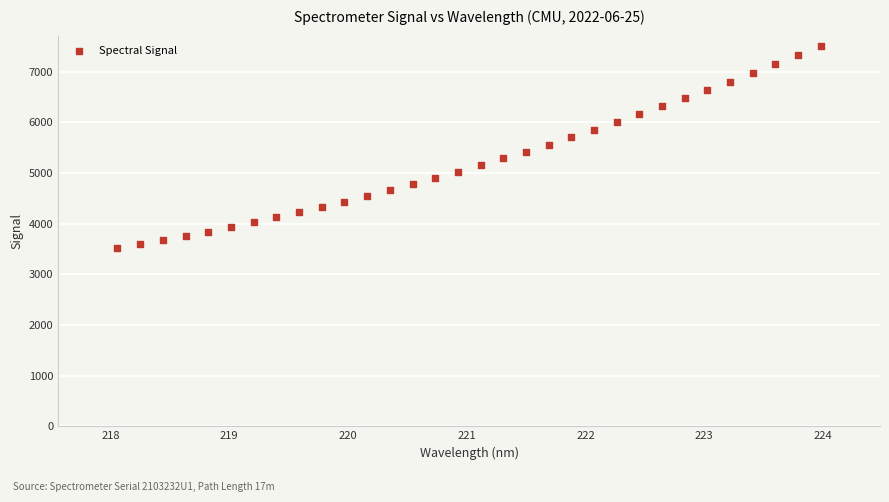

What is the range of Y values (max minus min)?

4001.6